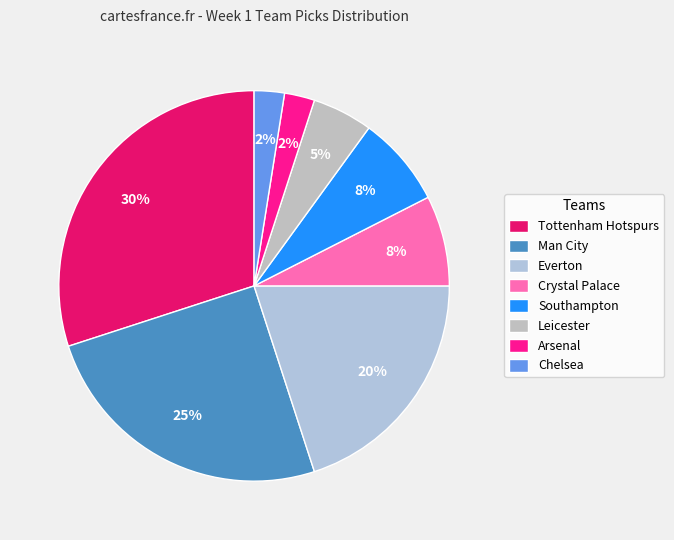

What portion of the pie excludes Arsenal?

97.5%